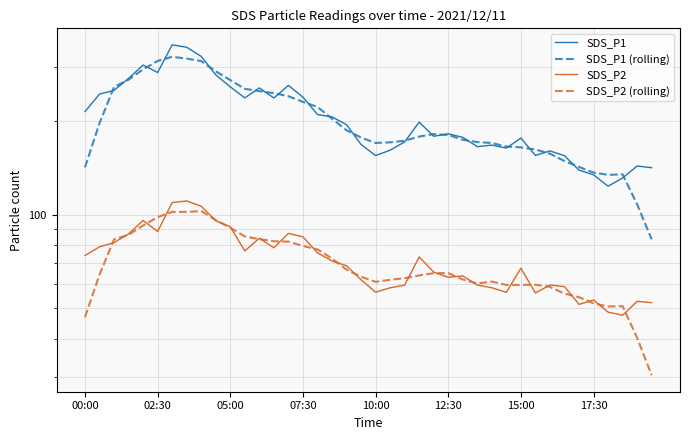

At which category does the chart reach its minimum across all series?

39